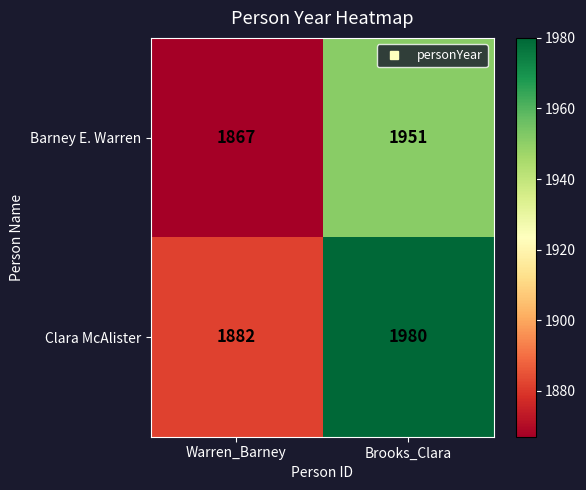

What is the sum of all Clara McAlister values?

3862